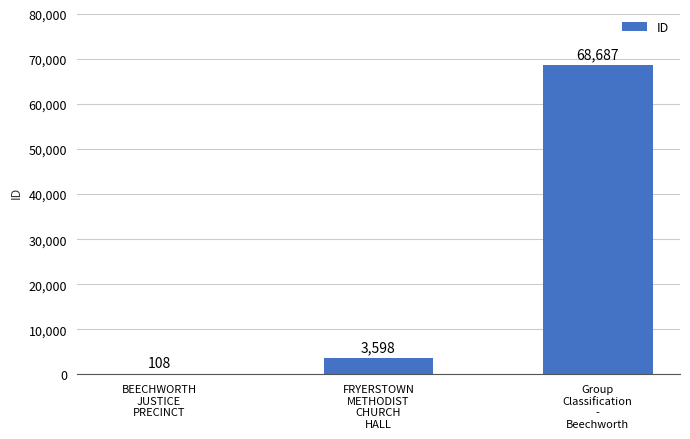

What is the maximum value shown in the chart?

68687